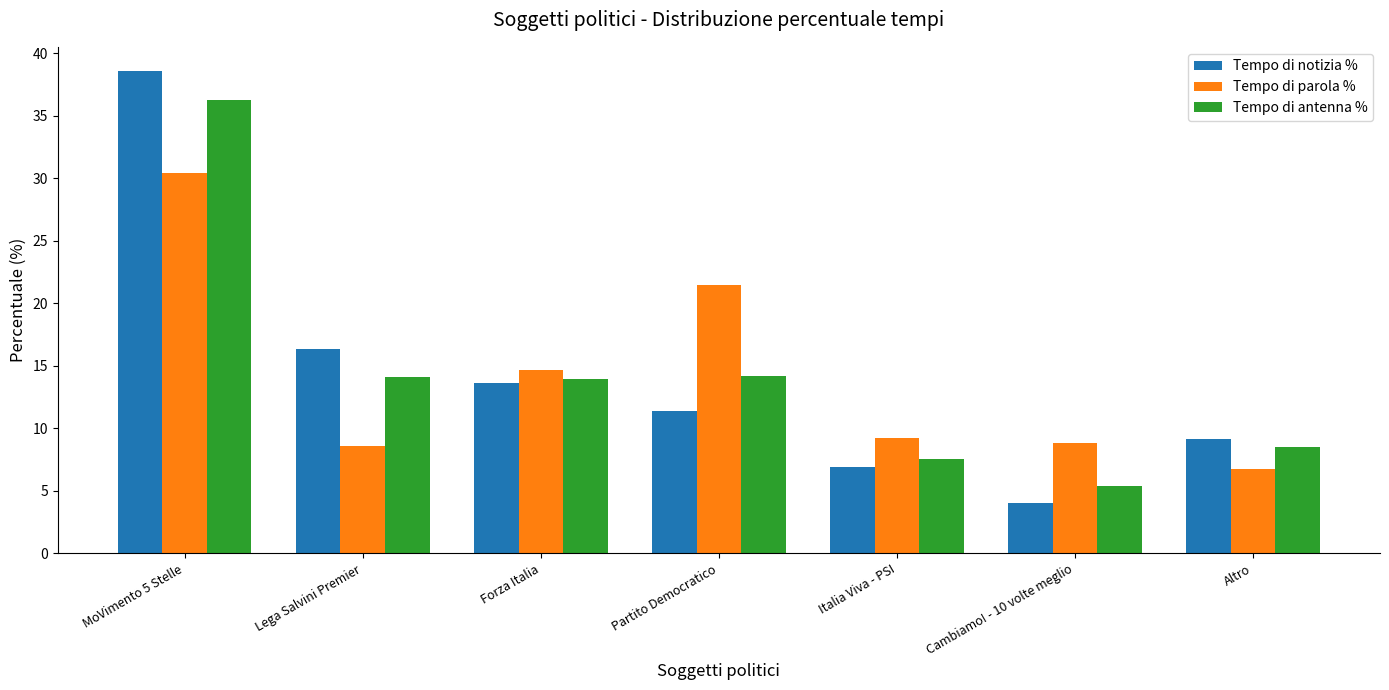

What is the spread (max minus min) of values at Partito Democratico?

10.1